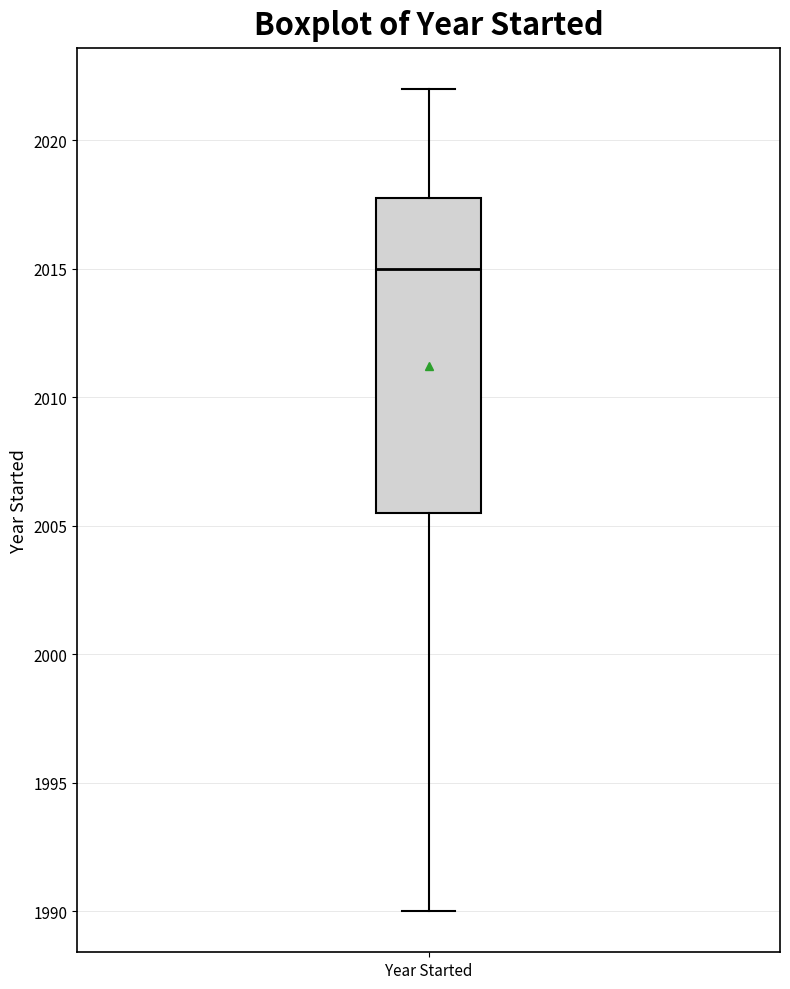

Read this box plot against the y-axis: the position of the median line, the range covered by the box, and the ends of both whiskers. The values are not printed on the chart, so give them approximately, as read against the axis.

median 2015.0, box 2005.5 to 2018.0, whiskers 1990.0 to 2022.0